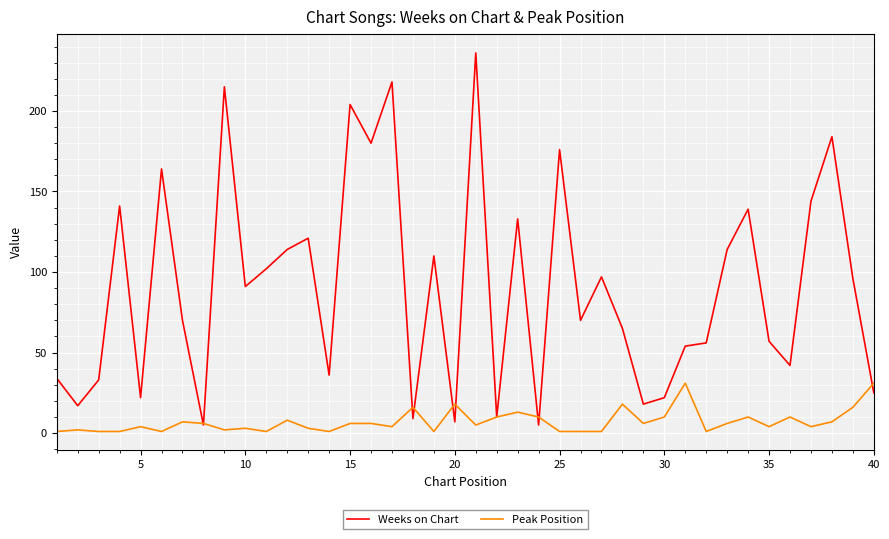

What is the maximum value for Peak Position?

31